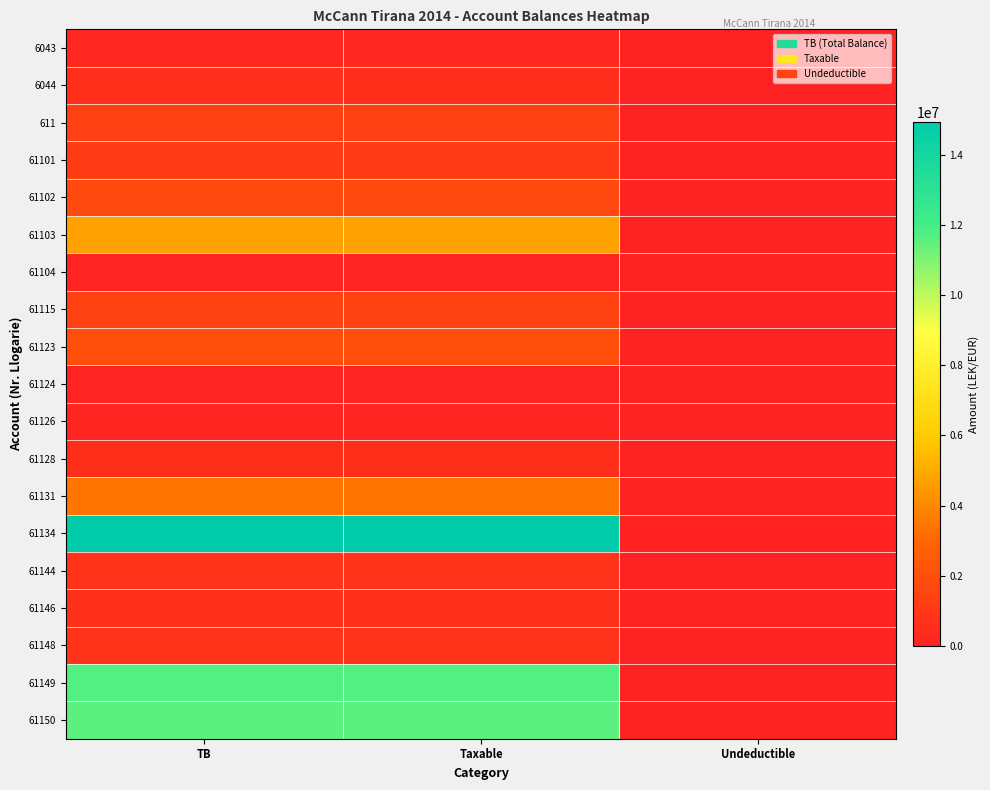

How many data points does each series have?

3